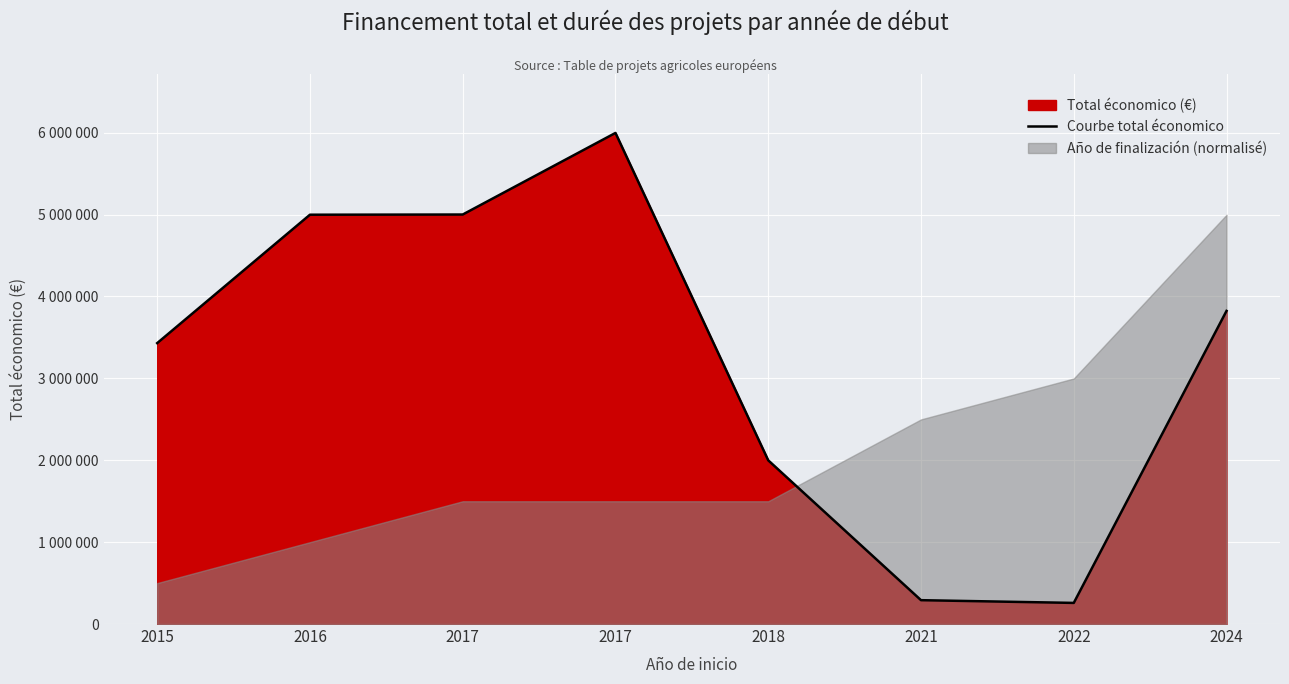

Which category has the lowest value across all series?

2022